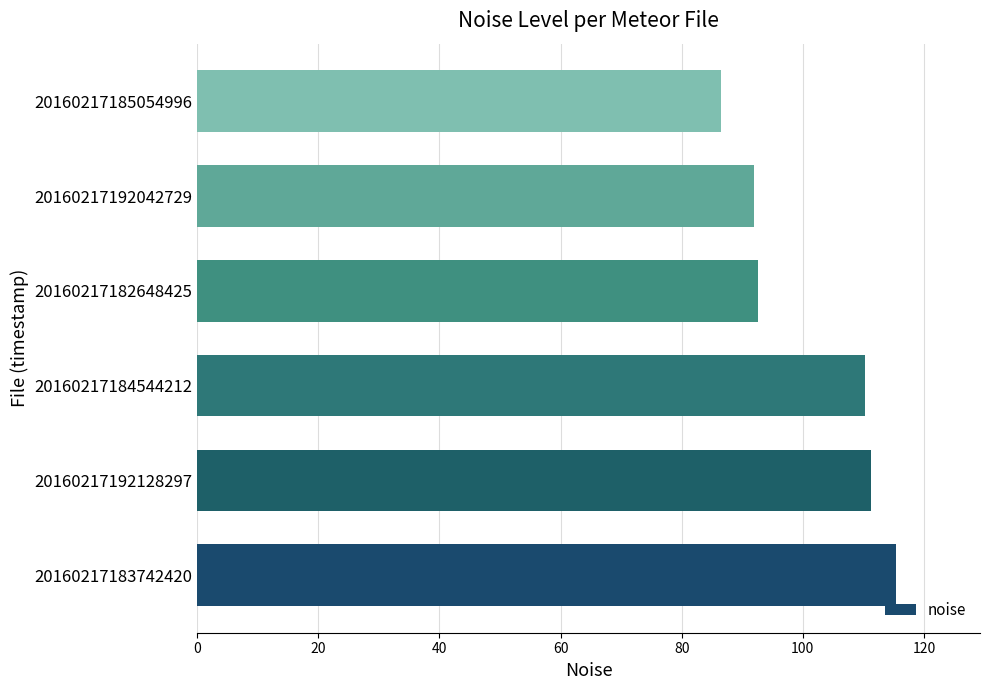

Between 20160217192042729 and 20160217192128297, which is larger?

20160217192128297